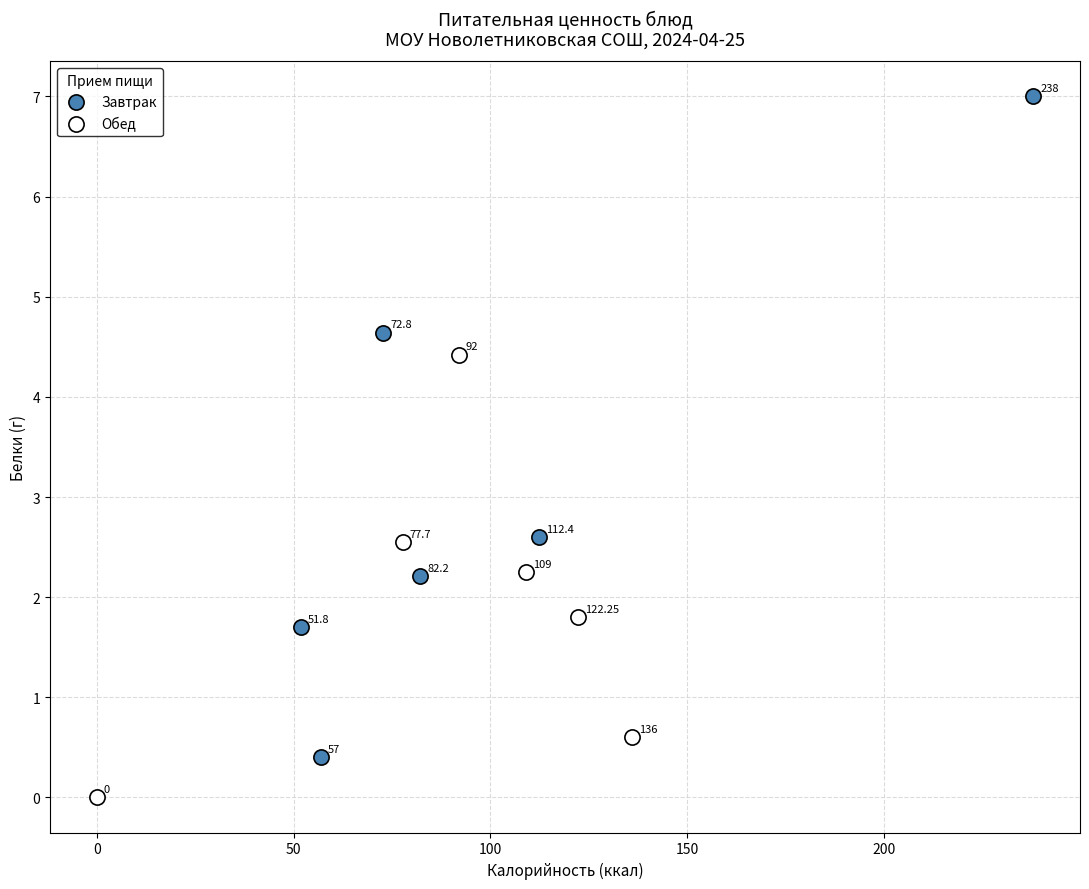

Which series contains the highest Y value?

Завтрак